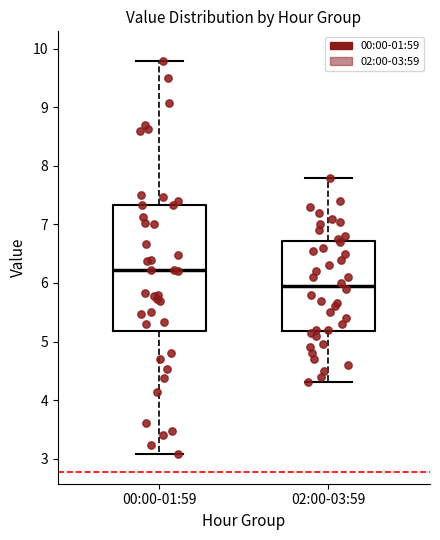

Which box is the tallest, from its lower edge to its upper edge?

00:00-01:59